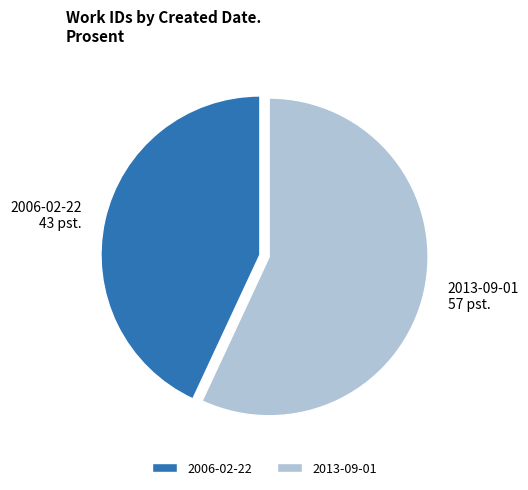

Is there a majority slice in this chart?

Yes